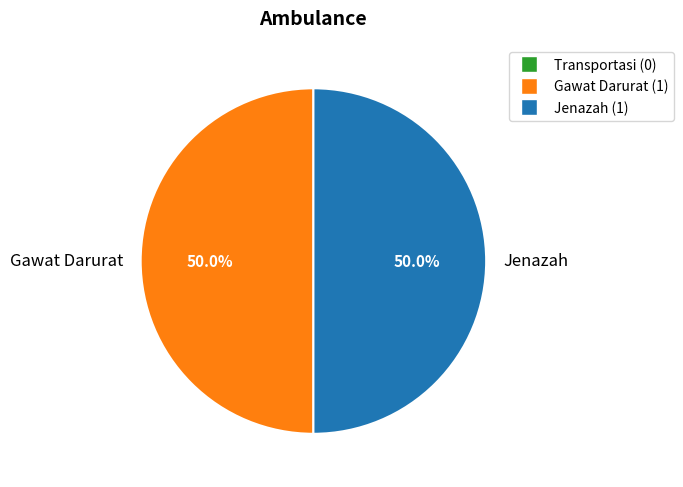

What is the ratio of the value at Gawat Darurat to the value at Jenazah?

1.0